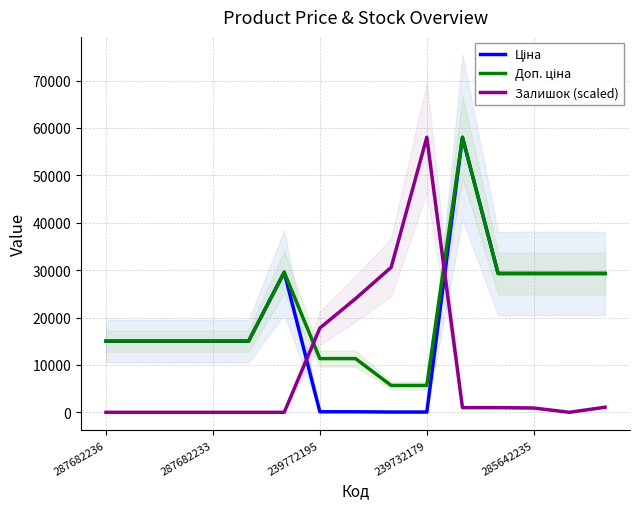

What is the difference between the maximum and minimum values in the Доп. ціна series?

52370.0